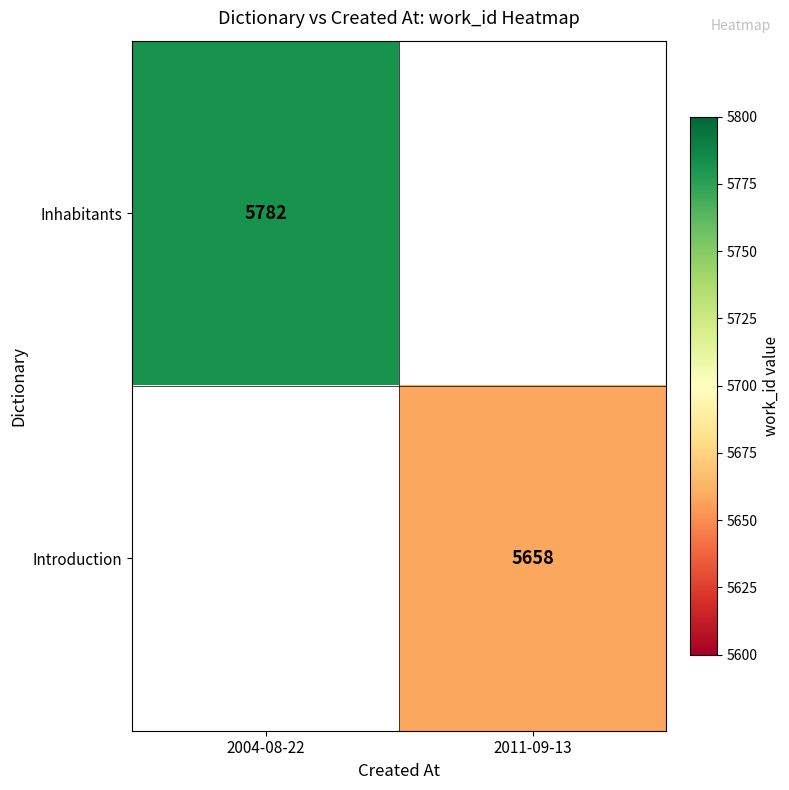

Is it true that Introduction equals 1479 at 2011-09-13?

False